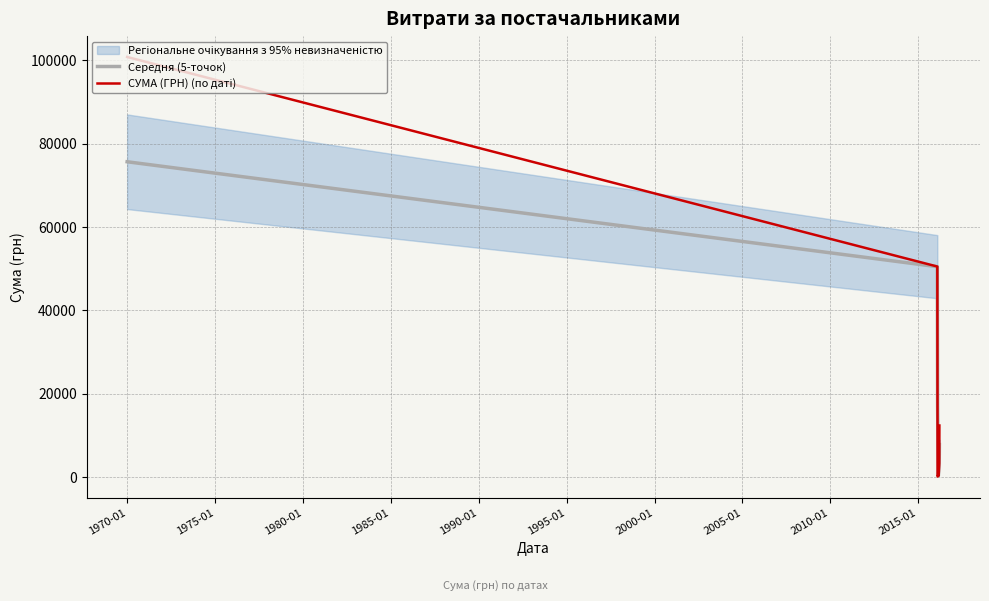

True or false: Середня (5-точок) has more than 1 interior local peaks.

False